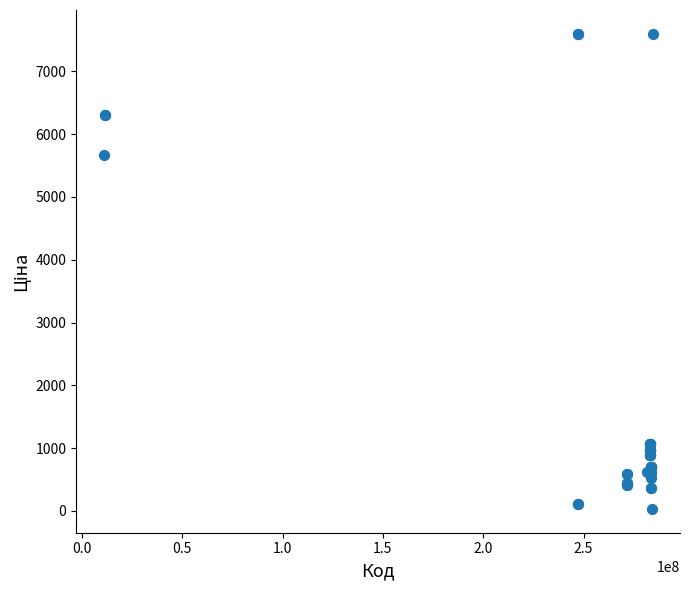

What Y value in the scatter plot is closest to 3814?

5673.8